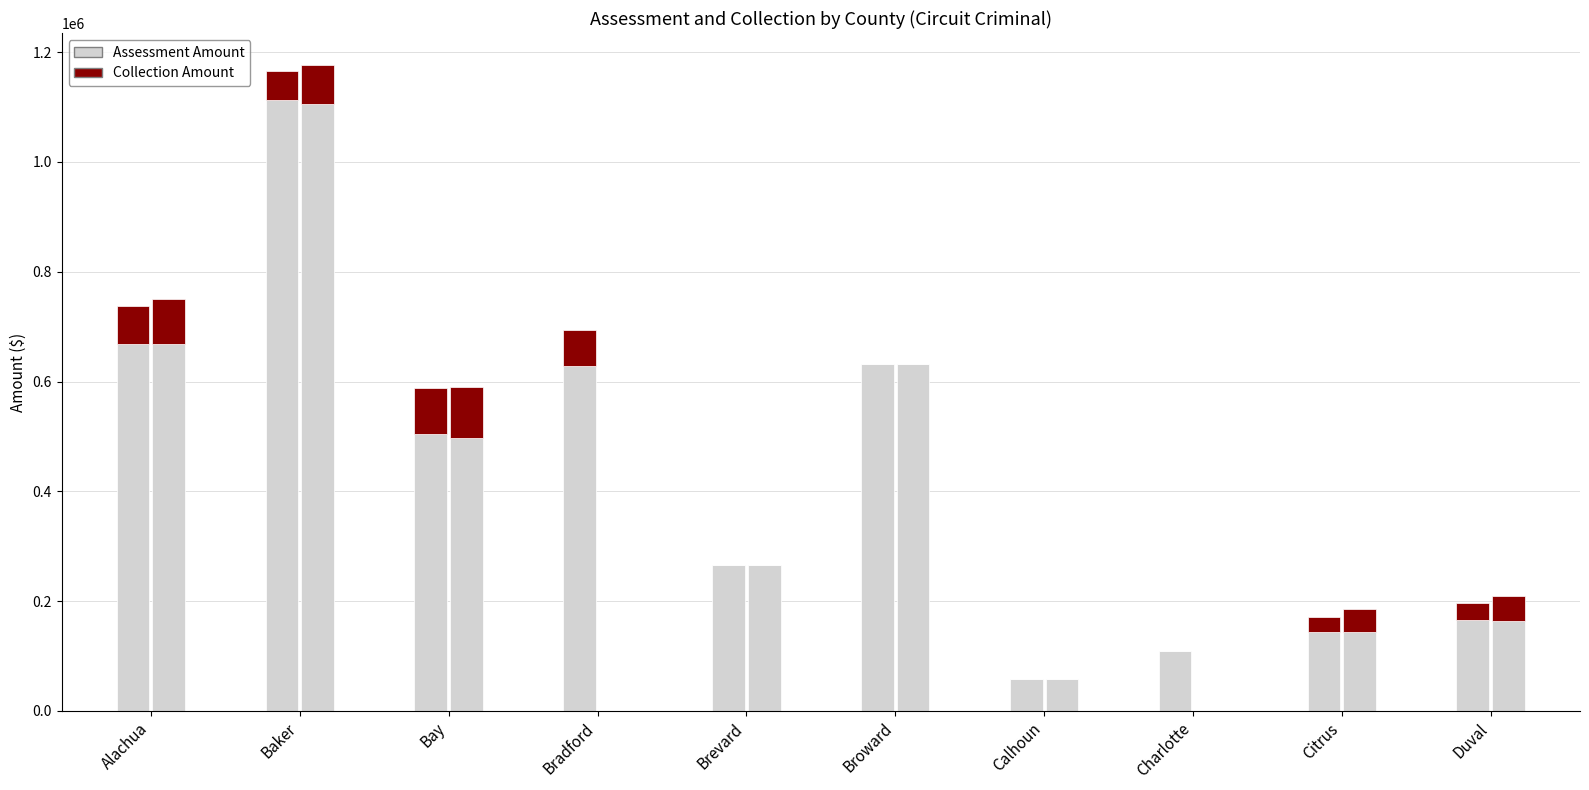

Count the number of categories in the chart.

10